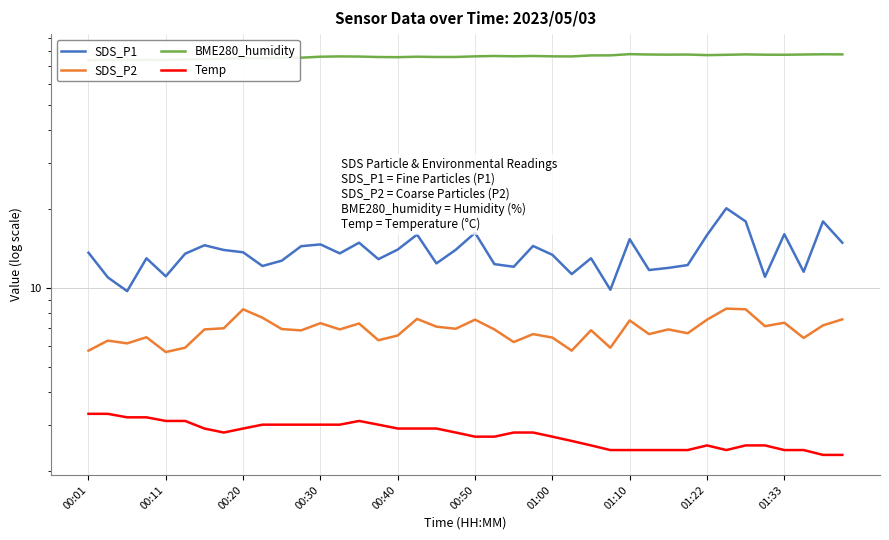

True or false: Temp and SDS_P1 intersect in this chart.

False